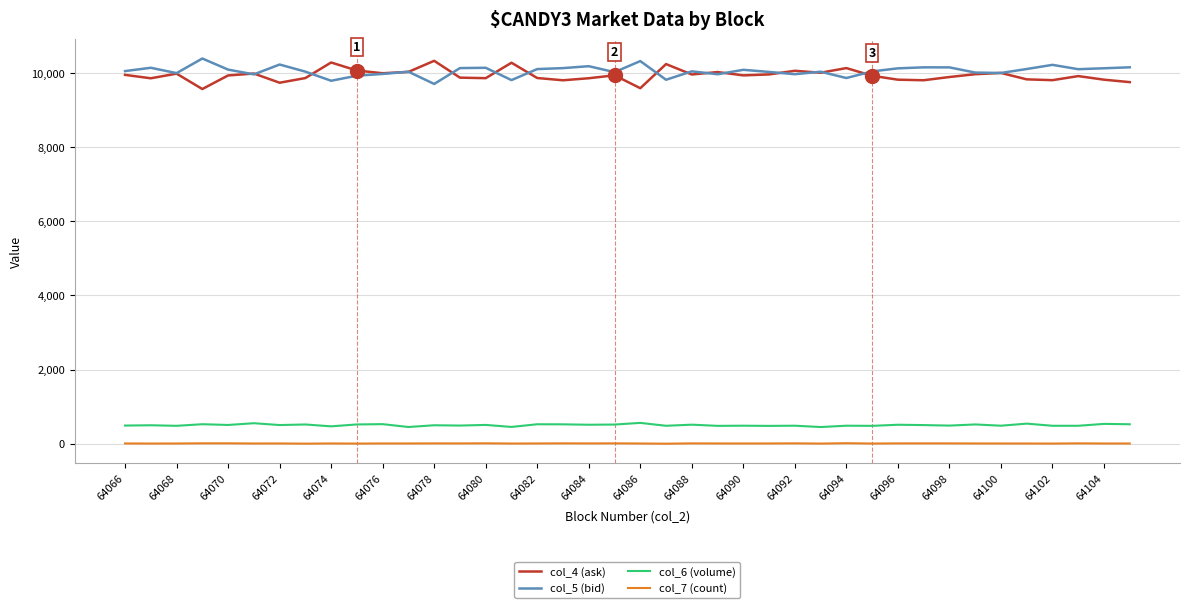

True or false: col_6 (volume) and col_7 (count) cross at least once.

False